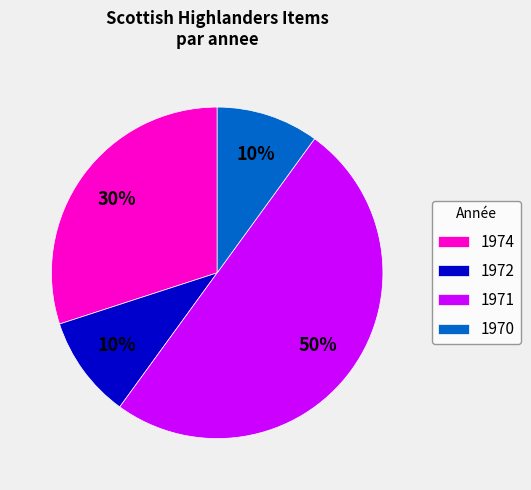

Approximately how many times larger is the value at 1971 compared to 1972?

5.0